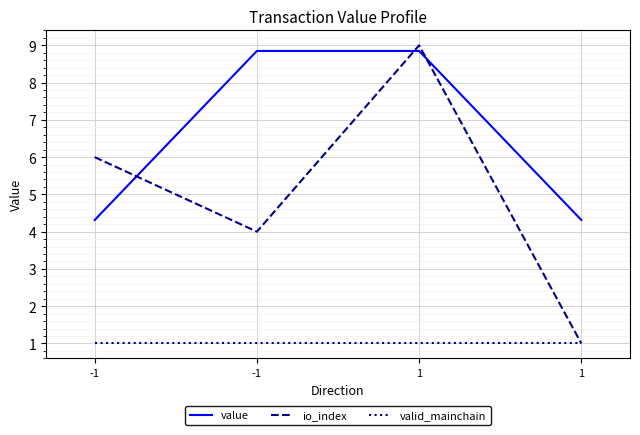

How many interior local valleys does the io_index series have?

1